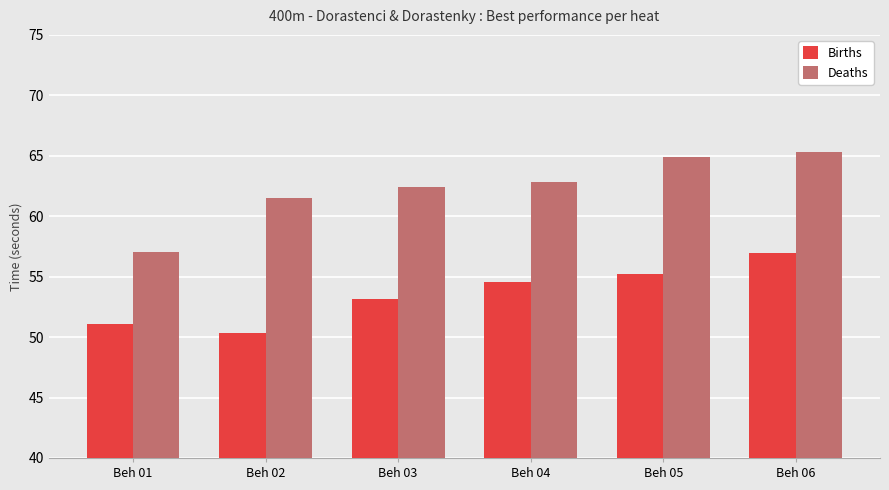

Which series has the largest total across all categories?

Deaths